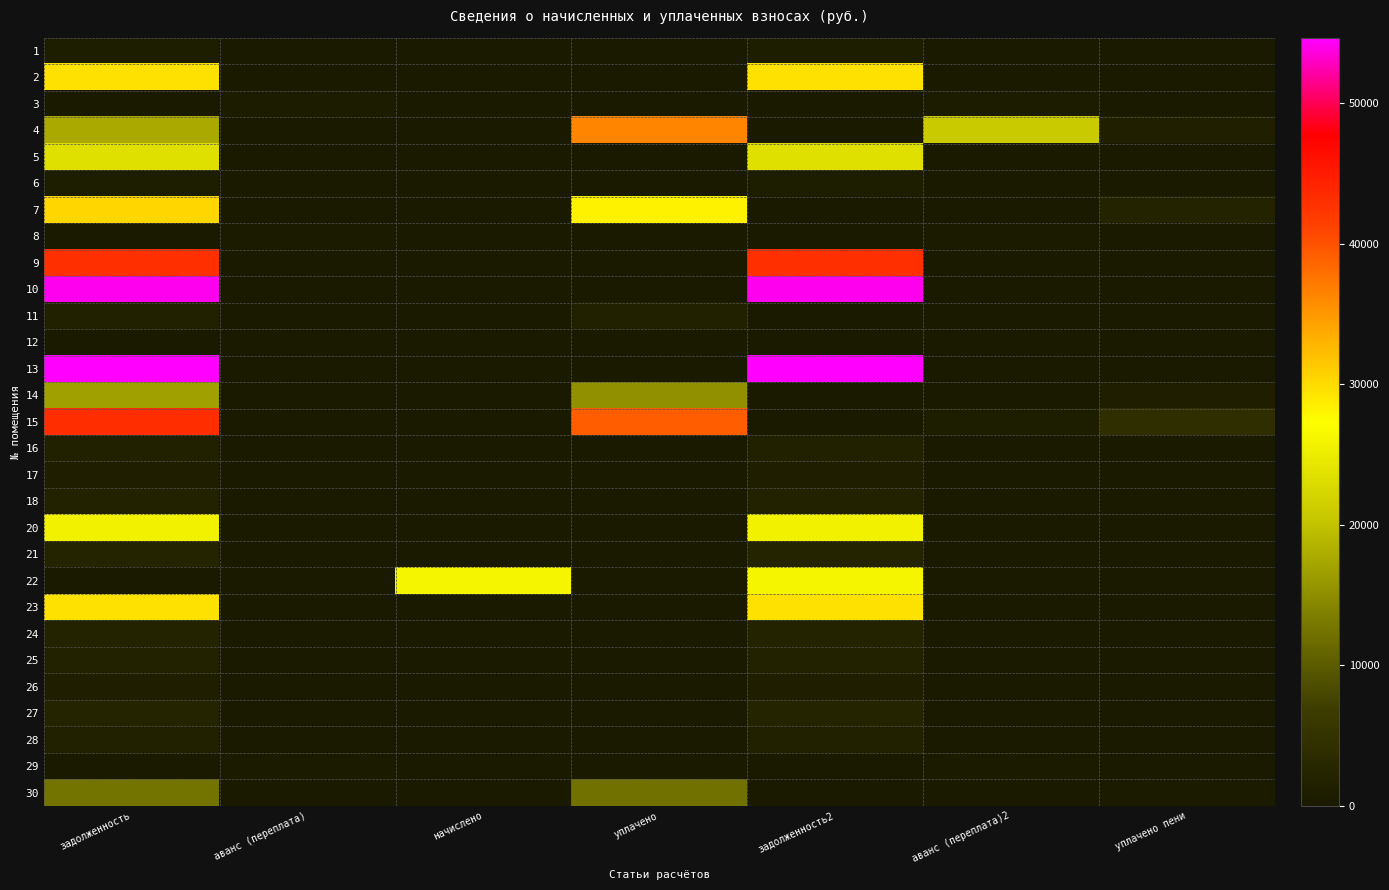

Reading left to right, transcribe all the data shown in this chart.

1: задолженность=676.8	аванс (переплата)=0.0	начислено=0.0	уплачено=0.0	задолженность2=676.8	аванс (переплата)2=0.0	уплачено пени=0.0
2: задолженность=29519.0	аванс (переплата)=0.0	начислено=0.0	уплачено=0.0	задолженность2=29519.0	аванс (переплата)2=0.0	уплачено пени=0.0
3: задолженность=0.0	аванс (переплата)=605.2	начислено=0.0	уплачено=0.0	задолженность2=0.0	аванс (переплата)2=605.2	уплачено пени=0.0
4: задолженность=17607.5	аванс (переплата)=0.0	начислено=0.0	уплачено=36356.0	задолженность2=0.0	аванс (переплата)2=20720.4	уплачено пени=1363.1
5: задолженность=23627.5	аванс (переплата)=0.0	начислено=0.0	уплачено=0.0	задолженность2=23627.5	аванс (переплата)2=0.0	уплачено пени=0.0
6: задолженность=657.0	аванс (переплата)=0.0	начислено=0.0	уплачено=0.0	задолженность2=657.0	аванс (переплата)2=0.0	уплачено пени=0.0
7: задолженность=30355.0	аванс (переплата)=0.0	начислено=0.0	уплачено=28259.4	задолженность2=0.0	аванс (переплата)2=0.0	уплачено пени=2095.7
8: задолженность=0.0	аванс (переплата)=228.1	начислено=0.0	уплачено=0.0	задолженность2=0.0	аванс (переплата)2=228.1	уплачено пени=0.0
9: задолженность=43013.4	аванс (переплата)=0.0	начислено=0.0	уплачено=0.0	задолженность2=43013.4	аванс (переплата)2=0.0	уплачено пени=0.0
10: задолженность=54054.2	аванс (переплата)=0.0	начислено=0.0	уплачено=0.0	задолженность2=54054.2	аванс (переплата)2=0.0	уплачено пени=0.0
11: задолженность=1619.5	аванс (переплата)=0.0	начислено=0.0	уплачено=1614.8	задолженность2=0.0	аванс (переплата)2=0.0	уплачено пени=4.7
12: задолженность=0.0	аванс (переплата)=16.8	начислено=0.0	уплачено=0.0	задолженность2=0.0	аванс (переплата)2=16.8	уплачено пени=0.0
13: задолженность=54667.6	аванс (переплата)=0.0	начислено=0.0	уплачено=2.0	задолженность2=54665.6	аванс (переплата)2=0.0	уплачено пени=0.0
14: задолженность=16774.6	аванс (переплата)=0.0	начислено=0.0	уплачено=15333.8	задолженность2=0.0	аванс (переплата)2=0.0	уплачено пени=1189.8
15: задолженность=43320.1	аванс (переплата)=0.0	начислено=0.0	уплачено=39216.4	задолженность2=0.0	аванс (переплата)2=672.1	уплачено пени=4103.7
16: задолженность=1649.7	аванс (переплата)=0.0	начислено=0.0	уплачено=0.0	задолженность2=1649.7	аванс (переплата)2=0.0	уплачено пени=0.0
17: задолженность=1122.3	аванс (переплата)=0.0	начислено=0.0	уплачено=0.0	задолженность2=1122.3	аванс (переплата)2=0.0	уплачено пени=0.0
18: задолженность=1741.1	аванс (переплата)=0.0	начислено=0.0	уплачено=0.0	задолженность2=1741.1	аванс (переплата)2=0.0	уплачено пени=0.0
20: задолженность=25766.1	аванс (переплата)=0.0	начислено=0.0	уплачено=0.0	задолженность2=25766.1	аванс (переплата)2=0.0	уплачено пени=0.0
21: задолженность=2152.6	аванс (переплата)=0.0	начислено=0.0	уплачено=0.0	задолженность2=2152.6	аванс (переплата)2=0.0	уплачено пени=0.0
22: задолженность=0.0	аванс (переплата)=0.0	начислено=26217.1	уплачено=0.0	задолженность2=26217.1	аванс (переплата)2=0.0	уплачено пени=0.0
23: задолженность=29519.0	аванс (переплата)=0.0	начислено=0.0	уплачено=0.0	задолженность2=29519.0	аванс (переплата)2=0.0	уплачено пени=0.0
24: задолженность=2132.4	аванс (переплата)=0.0	начислено=0.0	уплачено=0.0	задолженность2=2132.4	аванс (переплата)2=0.0	уплачено пени=0.0
25: задолженность=1708.7	аванс (переплата)=0.0	начислено=0.0	уплачено=0.0	задолженность2=1708.7	аванс (переплата)2=0.0	уплачено пени=0.0
26: задолженность=1113.2	аванс (переплата)=0.0	начислено=0.0	уплачено=0.0	задолженность2=1113.2	аванс (переплата)2=0.0	уплачено пени=0.0
27: задолженность=2146.4	аванс (переплата)=0.0	начислено=0.0	уплачено=0.0	задолженность2=2146.4	аванс (переплата)2=0.0	уплачено пени=0.0
28: задолженность=1697.8	аванс (переплата)=0.0	начислено=0.0	уплачено=0.0	задолженность2=1697.8	аванс (переплата)2=0.0	уплачено пени=0.0
29: задолженность=0.0	аванс (переплата)=397.7	начислено=0.0	уплачено=0.0	задолженность2=0.0	аванс (переплата)2=397.7	уплачено пени=0.0
30: задолженность=12574.8	аванс (переплата)=0.0	начислено=0.0	уплачено=12188.0	задолженность2=0.0	аванс (переплата)2=0.0	уплачено пени=386.8